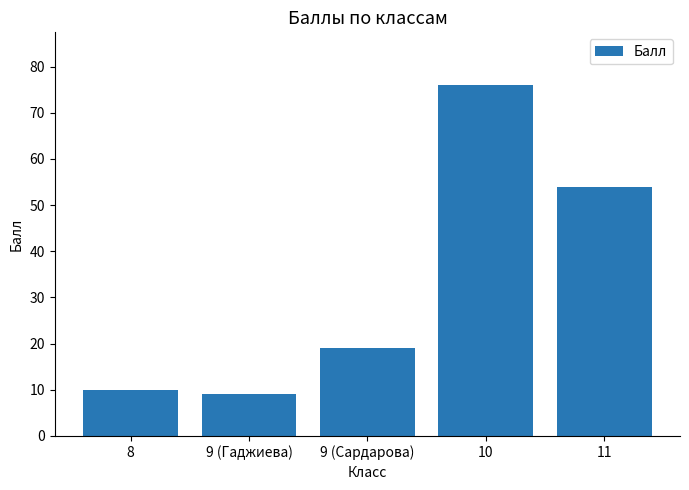

What is the value of the 4th bar from the left?

76